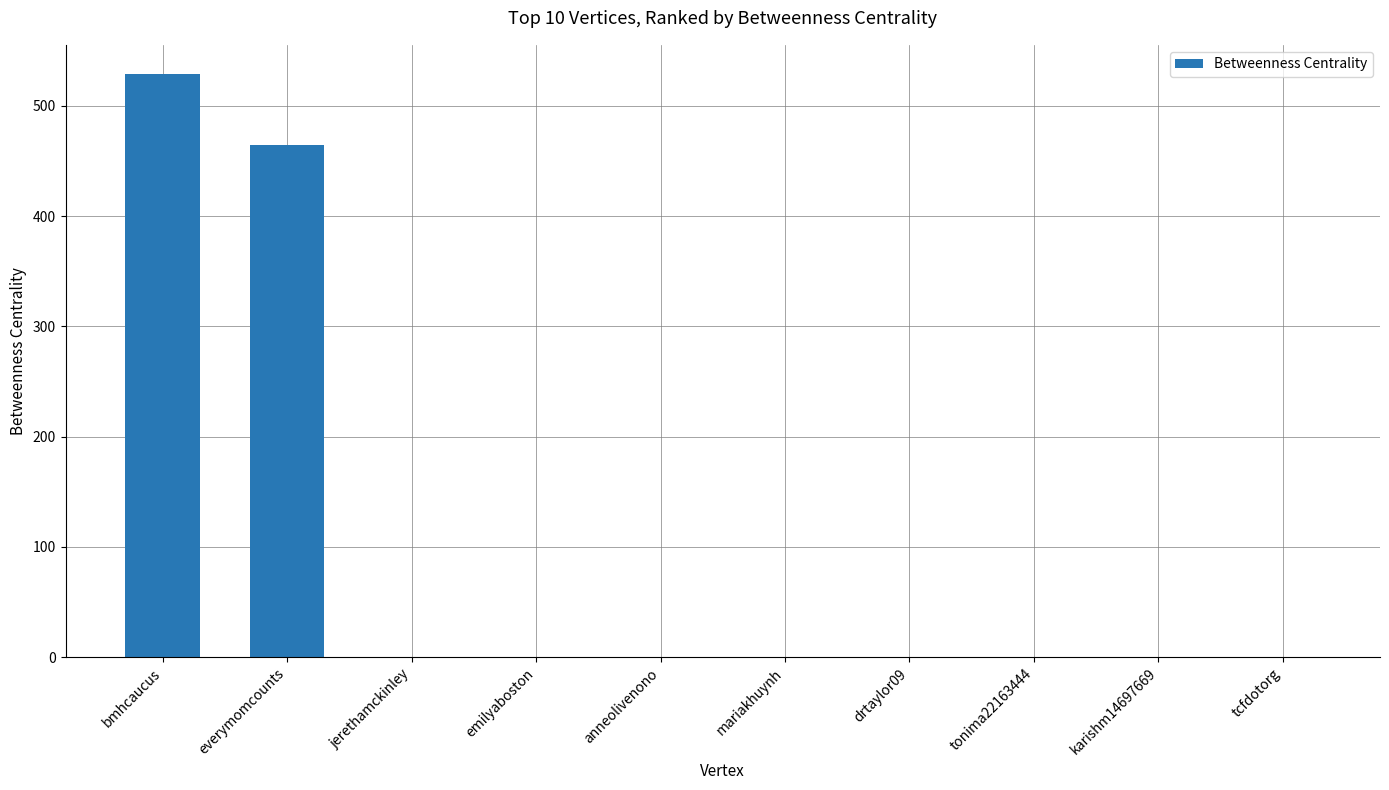

The value at jerethamckinley is -263. True or false?

False